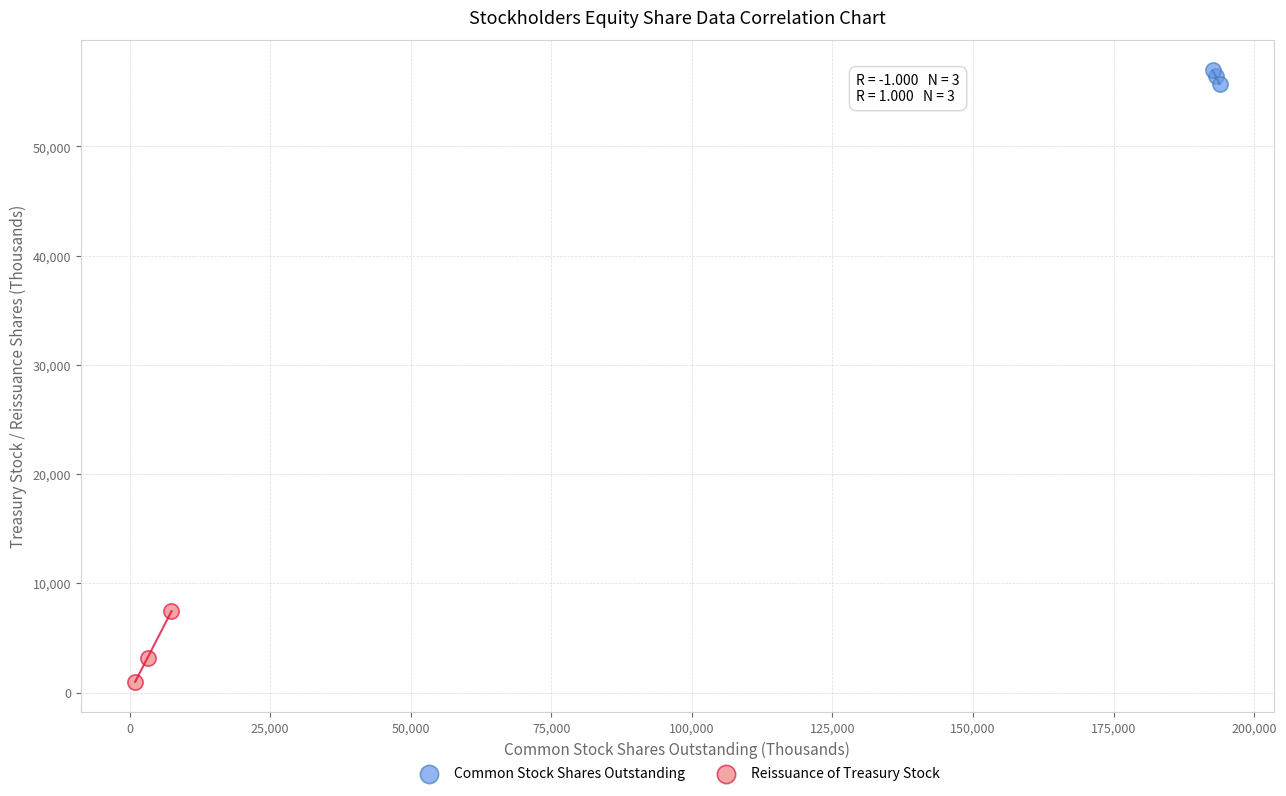

Which series has the widest spread of Y values?

Reissuance of Treasury Stock